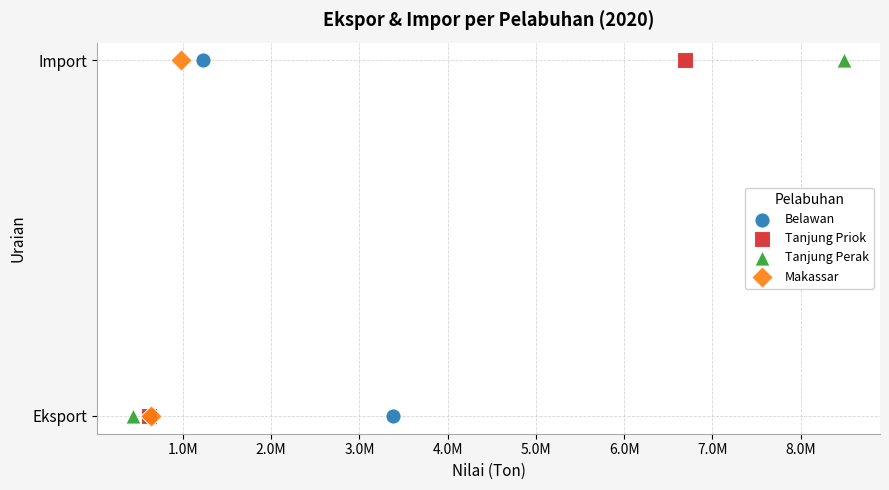

What are all the series names shown in the legend?

Belawan, Tanjung Priok, Tanjung Perak, Makassar